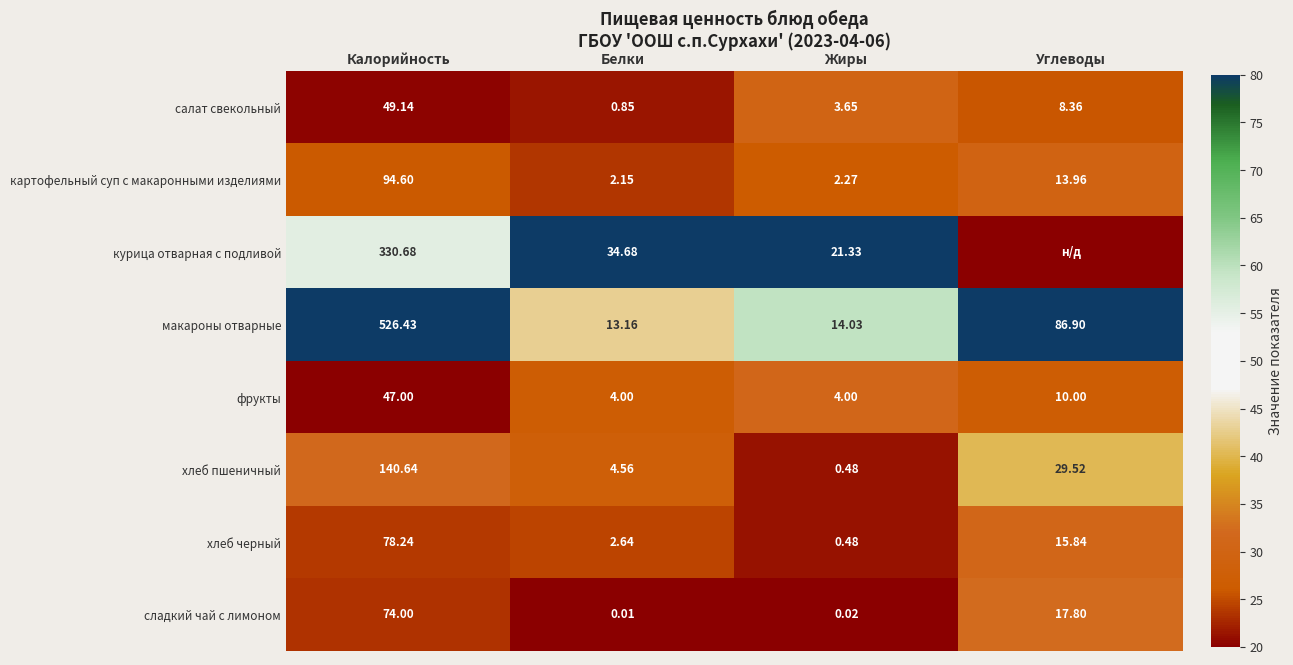

Between Калорийность and Белки, which series saw the biggest shift?

макароны отварные